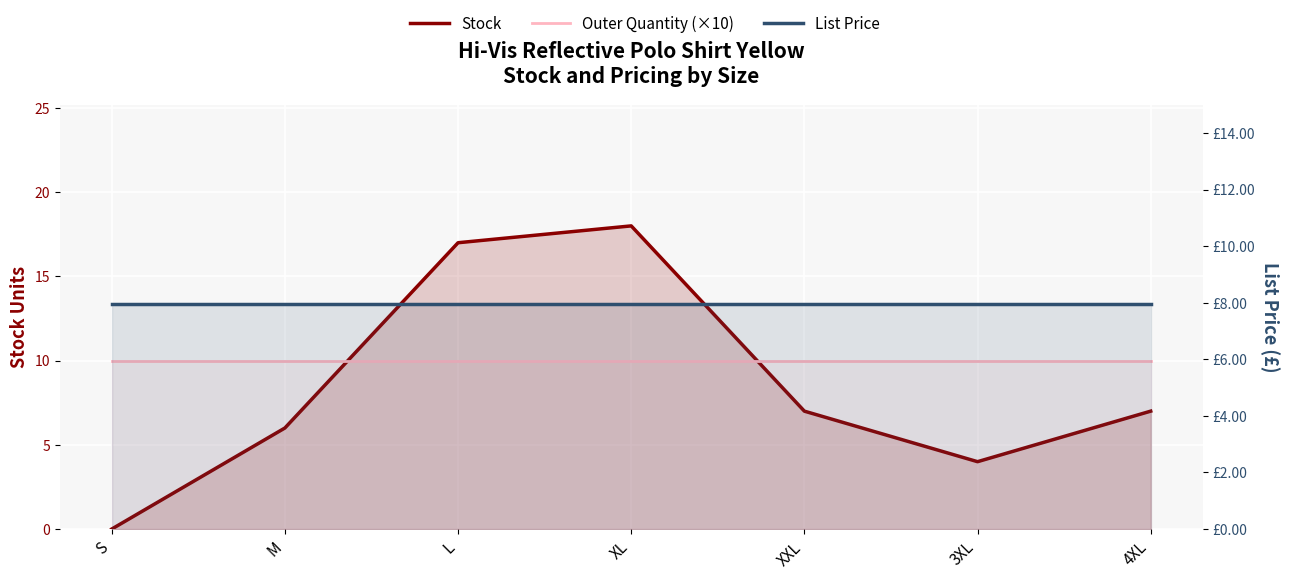

How many data points does each series have?

7